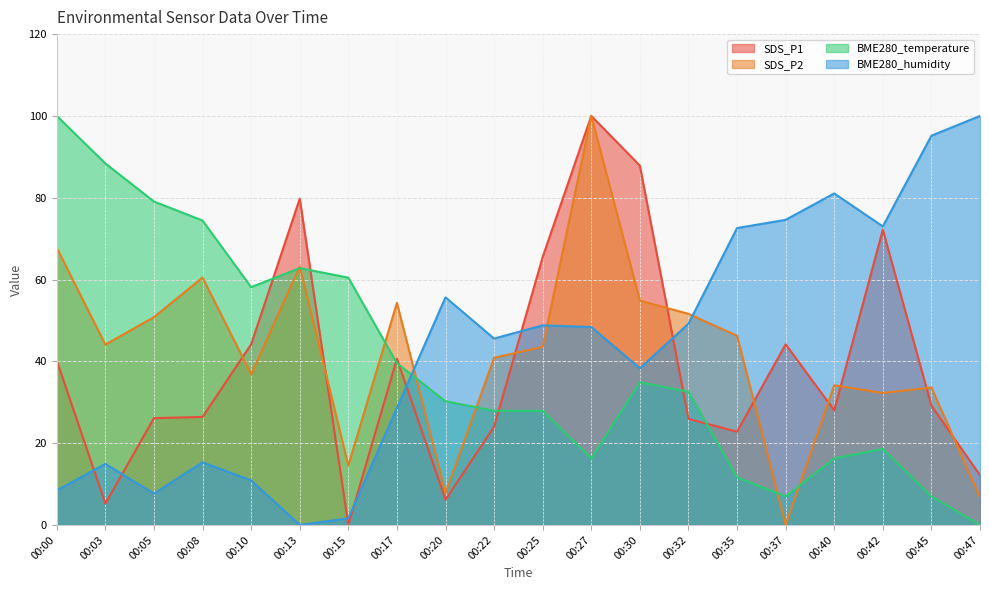

Reading left to right, extract all data points from this chart.

SDS_P1: 40.2	5.2	26.1	26.4	44.2	79.8	0.0	40.6	6.2	24.0	65.5	100.0	87.8	25.9	22.8	44.2	28.0	72.2	29.2	12.2
SDS_P2: 67.7	44.1	50.8	60.5	36.8	63.2	14.5	54.3	7.8	40.9	43.5	100.0	54.8	51.6	46.2	0.0	34.1	32.3	33.6	6.7
BME280_temperature: 100.0	88.4	79.1	74.4	58.1	62.8	60.5	39.5	30.2	27.9	27.9	16.3	34.9	32.6	11.6	7.0	16.3	18.6	7.0	0.0
BME280_humidity: 8.5	14.9	7.7	15.3	10.9	0.0	1.6	28.6	55.6	45.6	48.8	48.4	38.3	49.2	72.6	74.6	81.0	73.0	95.2	100.0